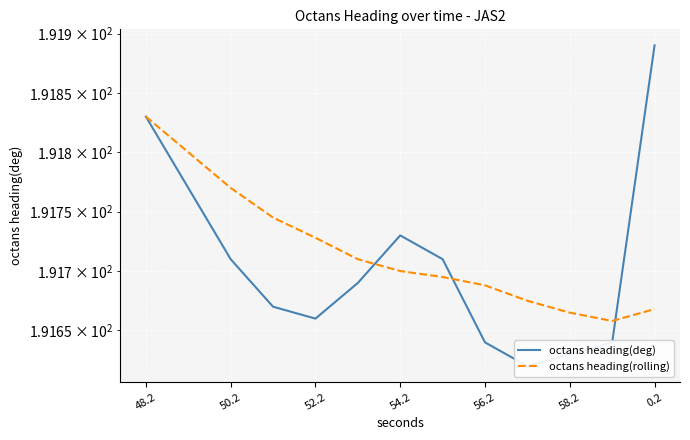

Rank the series at 54.2 from highest to lowest value.

octans heading(deg), octans heading(rolling)